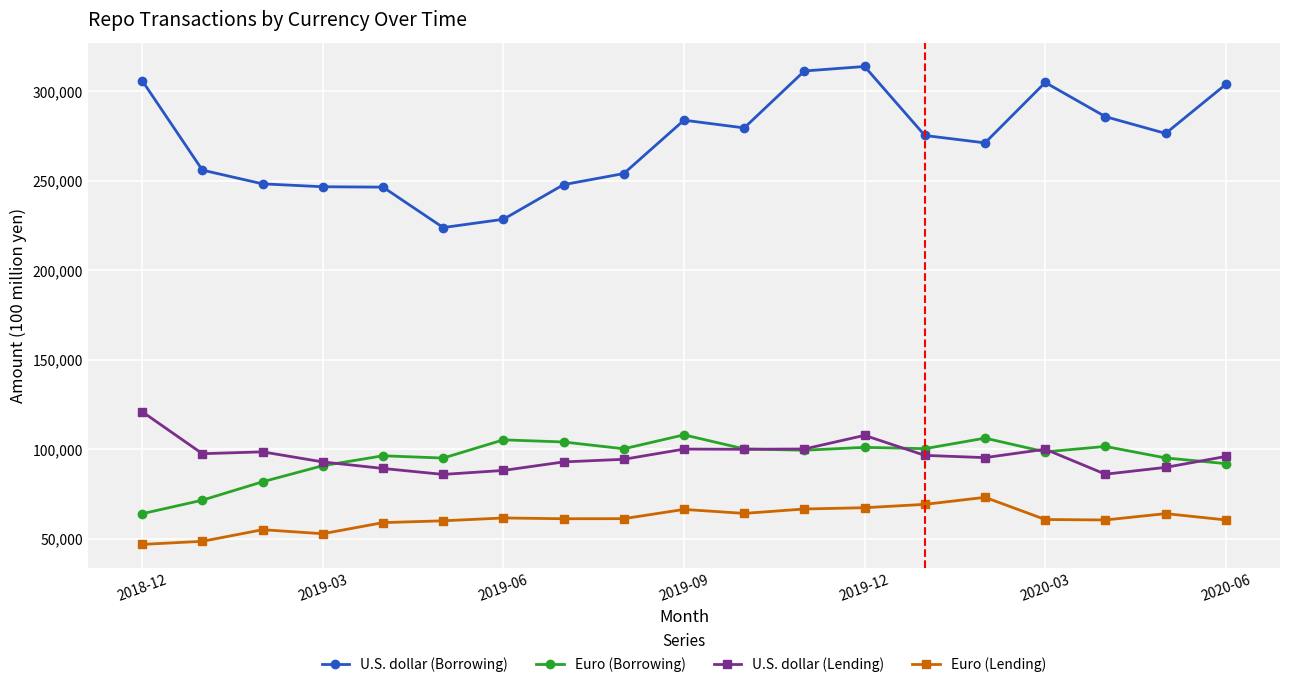

What is the value of the U.S. dollar (Lending) point at the 5th from the left?

89387